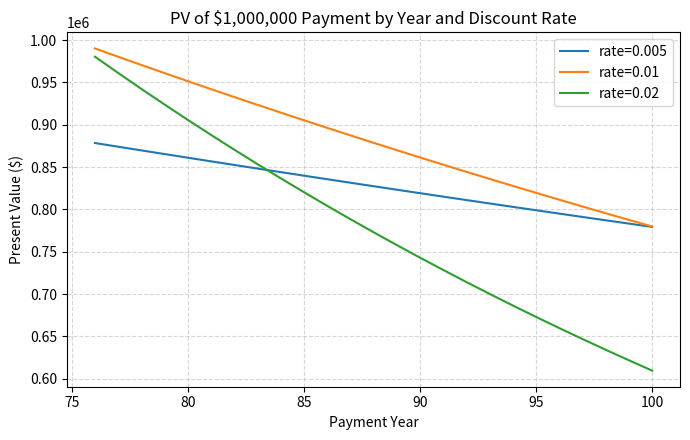

How many values in the rate=0.02 series are below 773032?

12